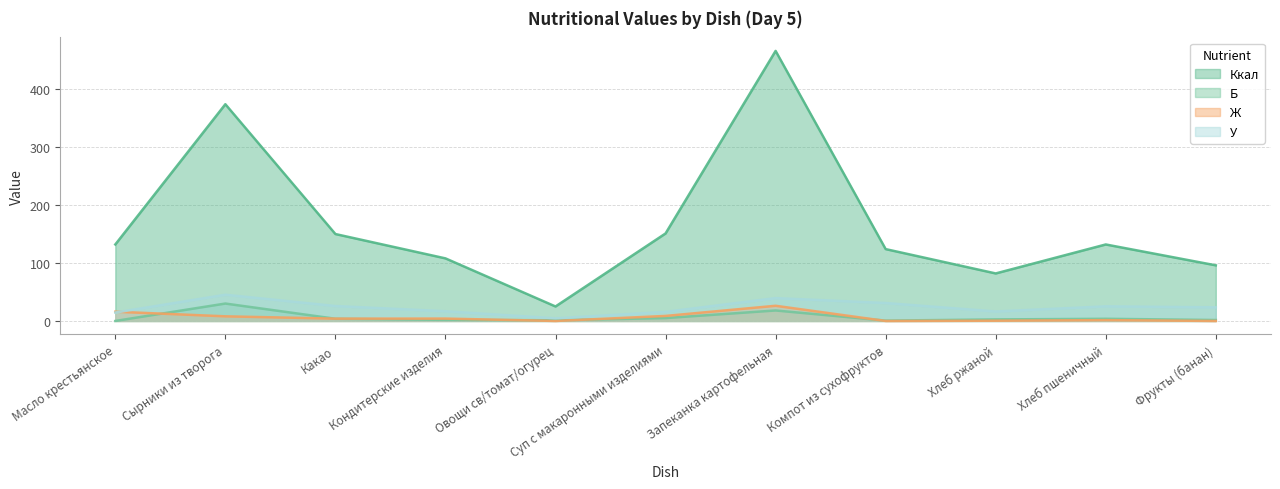

Rank the series at Овощи св/томат/огурец from highest to lowest value.

Ккал, У, Б, Ж